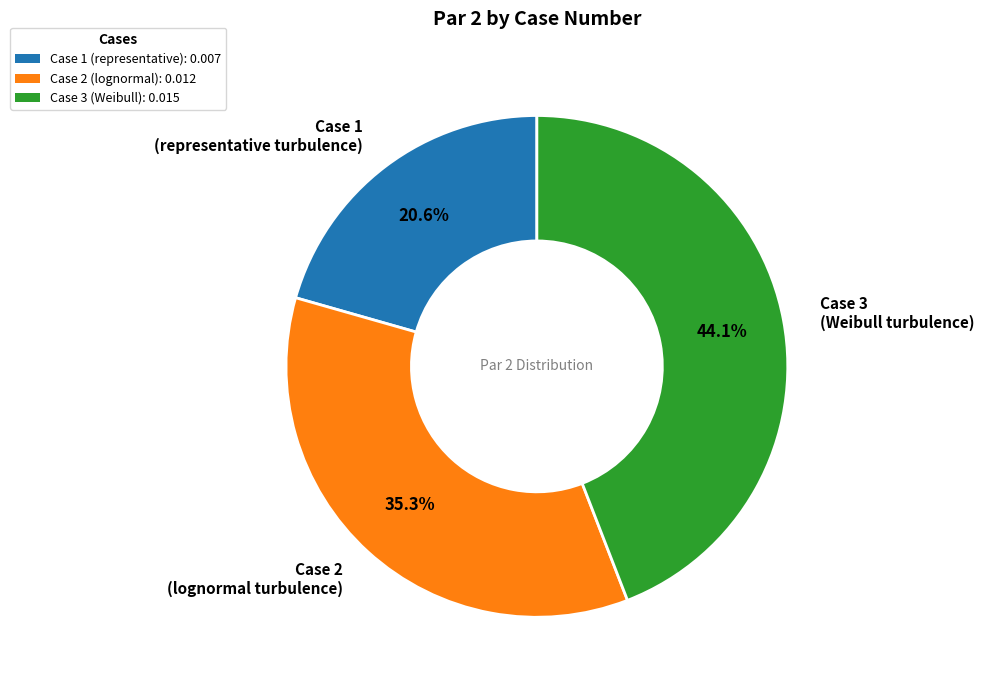

Which category has the smallest portion of the pie?

Case 1 (representative): 0.007